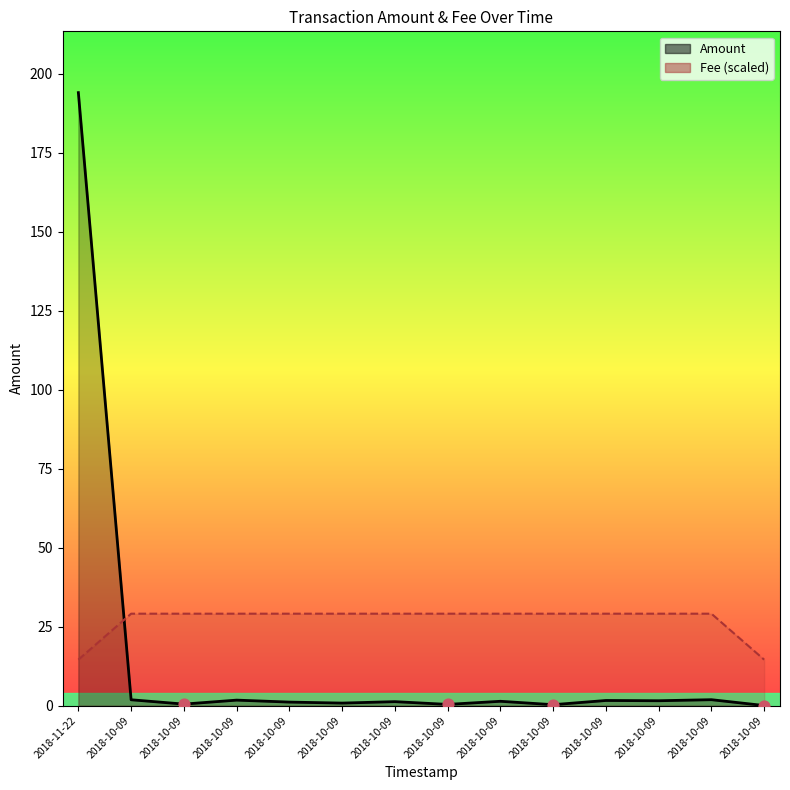

Which series contains the lowest Y value?

Amount